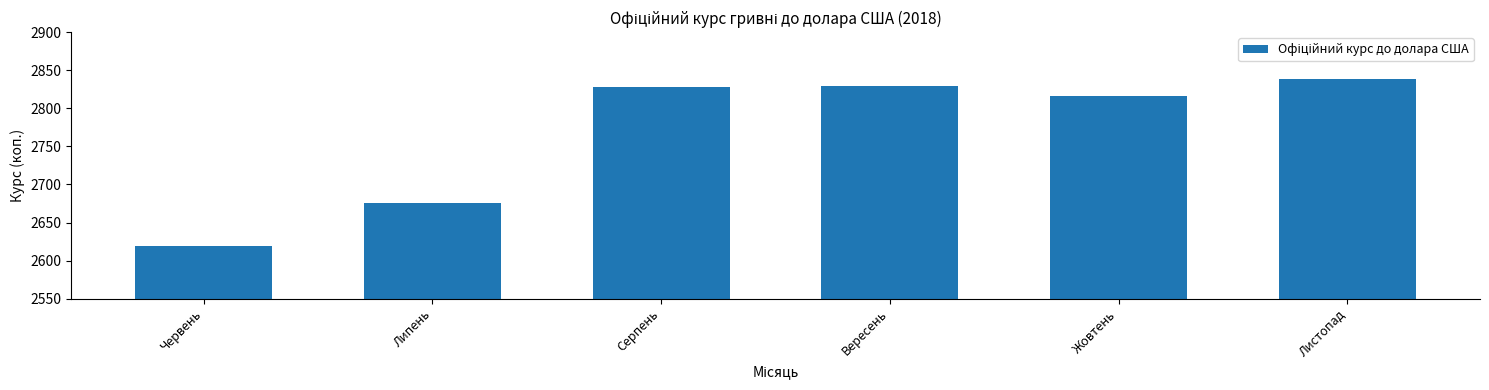

Are the bars grouped side by side (vs. stacked)?

No